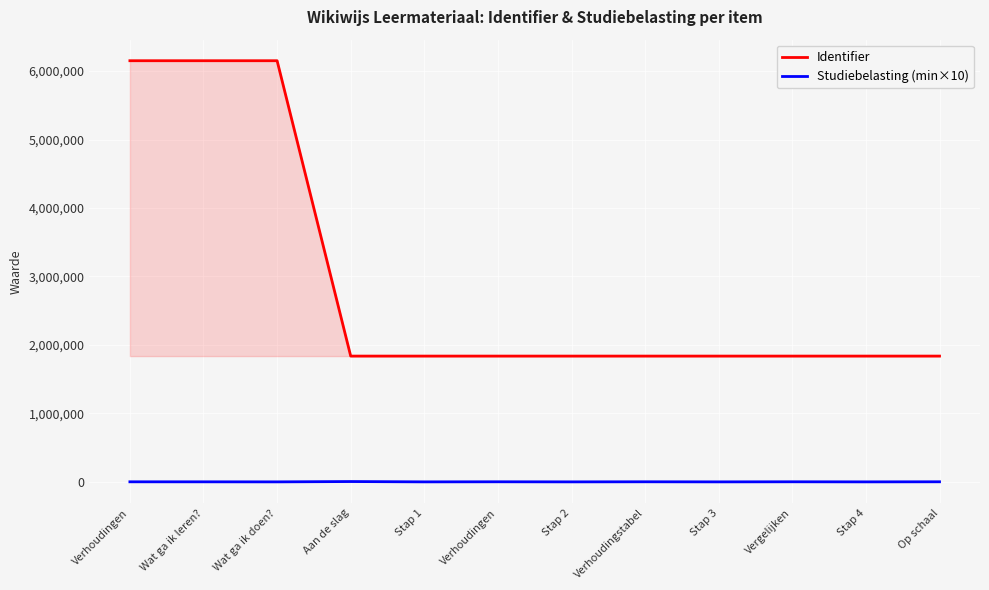

Does the chart display data point markers on the line(s)?

No